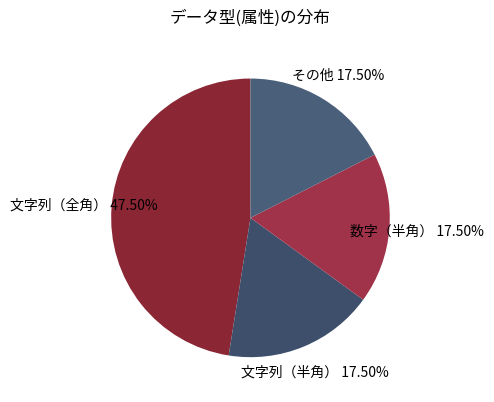

Combined, do 文字列（全角） and 文字列（半角） account for over 50%?

Yes